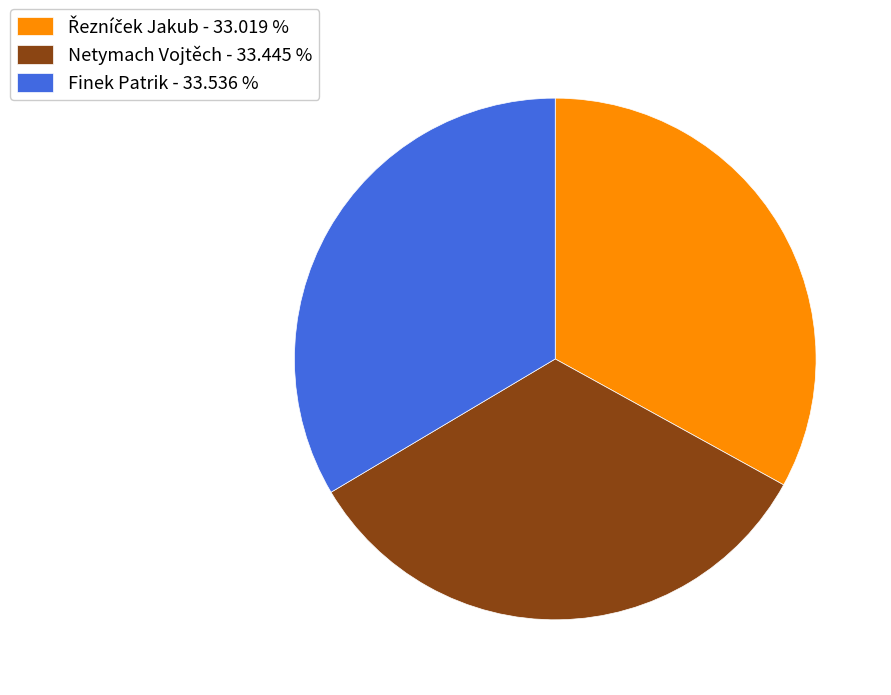

Do Finek Patrik - 33.536 % and Netymach Vojtěch - 33.445 % together represent more than half of the pie?

Yes